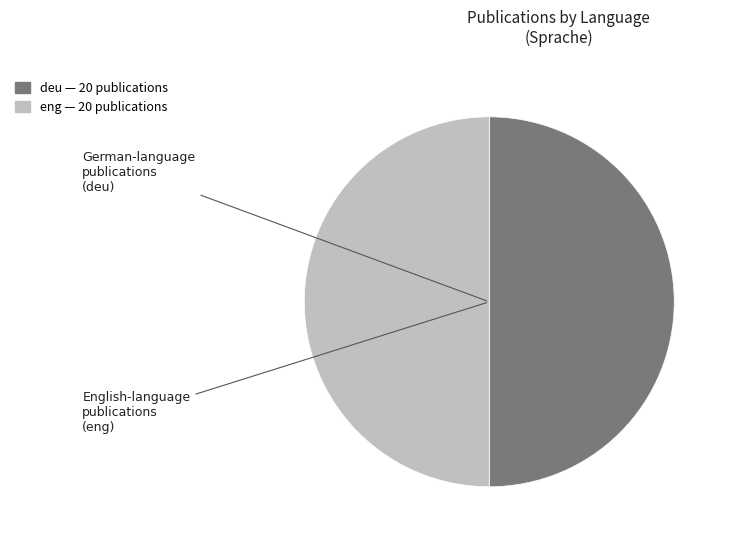

Combined, do eng and deu account for over 50%?

Yes